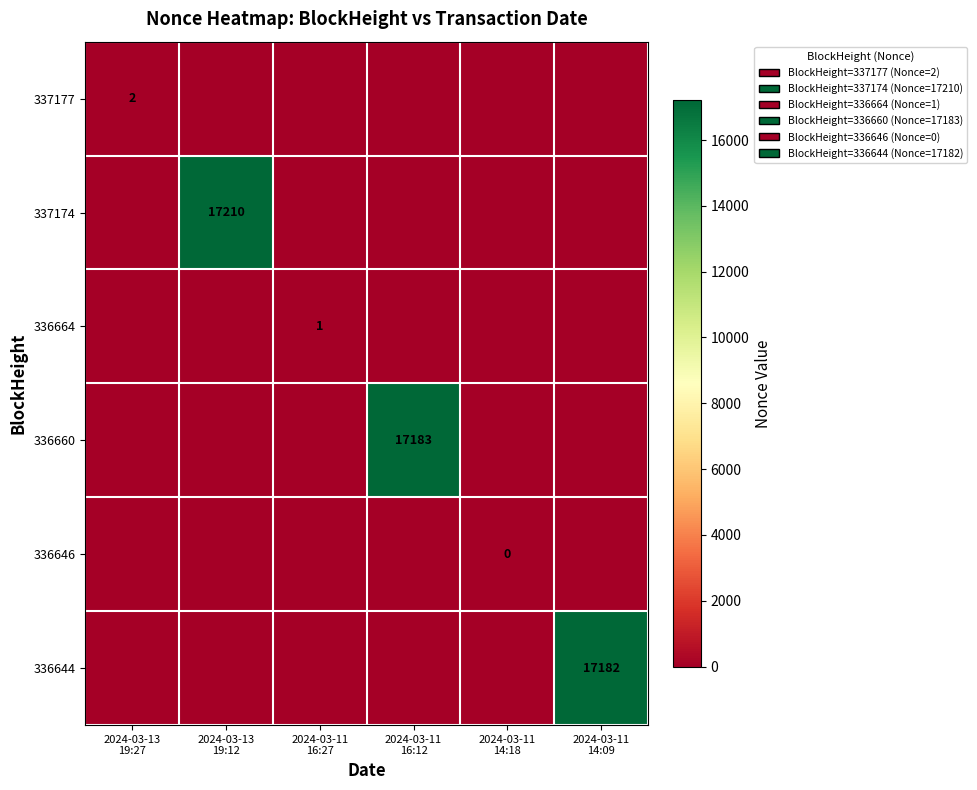

Which series has the largest total across all categories?

337174